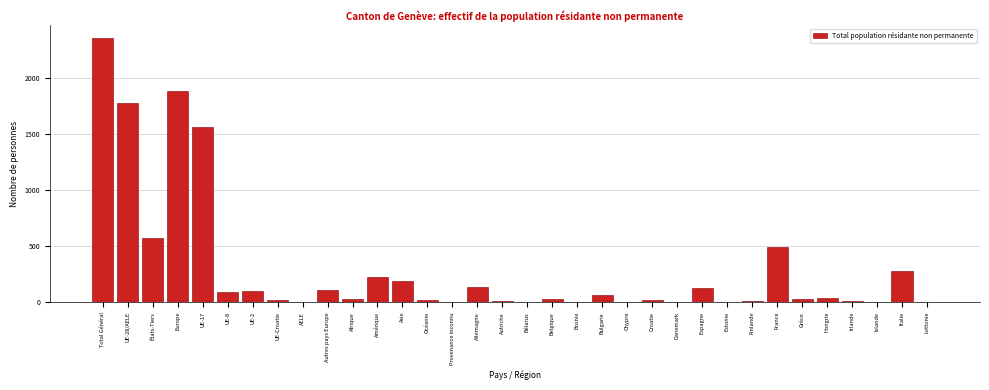

Where is the data nearest to the value 1174?

UE-17